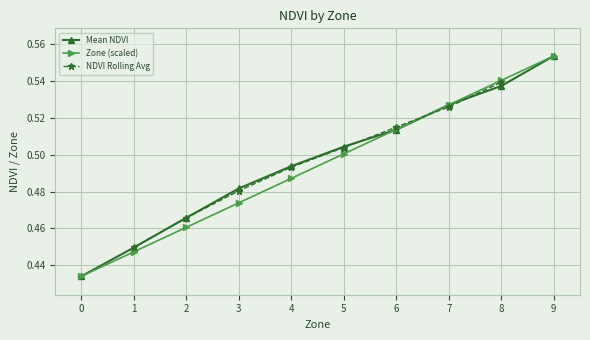

True or false: Mean NDVI has a value of 0.5 at 6.

True